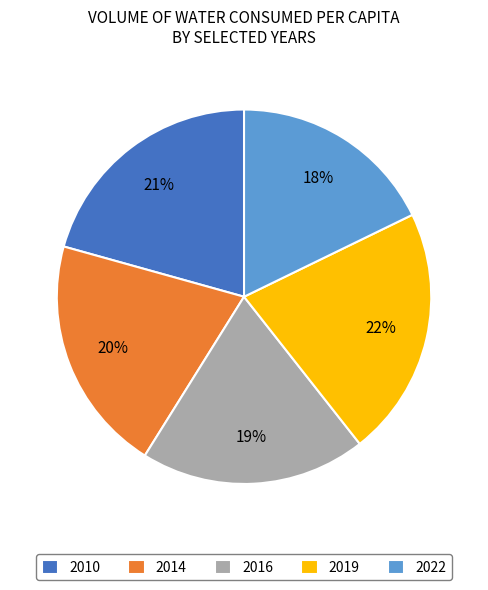

Between 2022 and 2019, which is larger?

2019